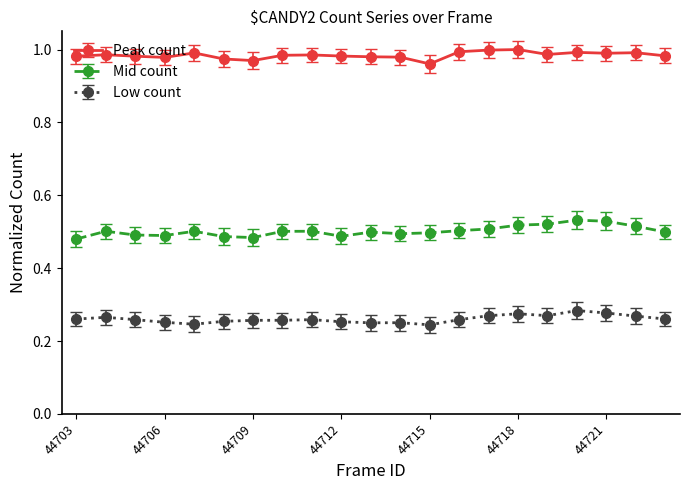

List the series in order of their overall mean, lowest first.

Low count, Mid count, Peak count